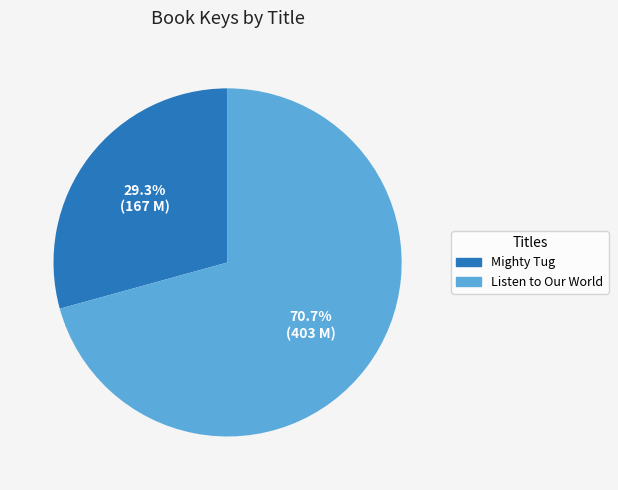

Is it true that Listen to Our World is 58% of the pie?

False